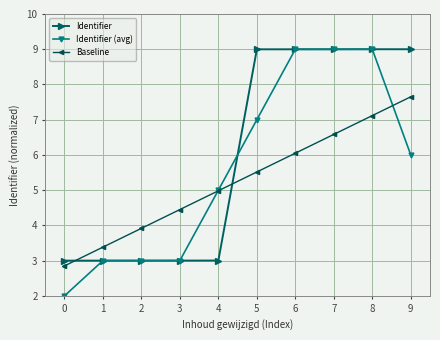

What is the highest value of the Identifier series?

9.0